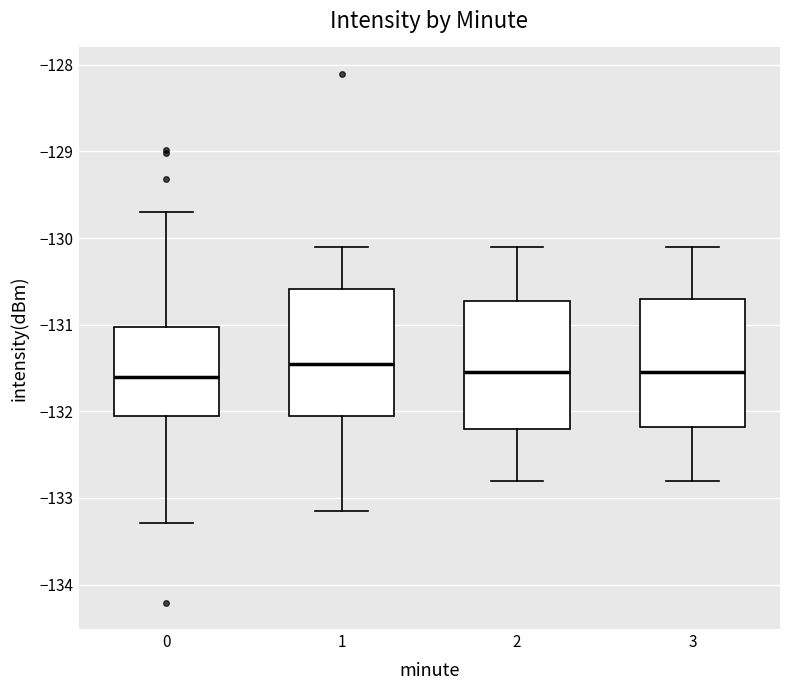

Reading left to right, transcribe this box plot: for each box, give where its median line is, the range the box spans, and where its two whiskers end, as read against the y-axis. The values are not printed on the chart, so give them approximately, as read against the axis.

0: median -131.6, box -132.1 to -131.0, whiskers -133.3 to -129.7
1: median -131.4, box -132.1 to -130.6, whiskers -133.2 to -130.1
2: median -131.5, box -132.2 to -130.7, whiskers -132.8 to -130.1
3: median -131.5, box -132.2 to -130.7, whiskers -132.8 to -130.1